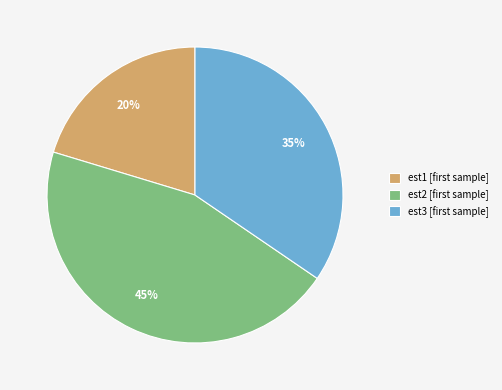

What percentage is the est1 slice, to the nearest percent?

20%